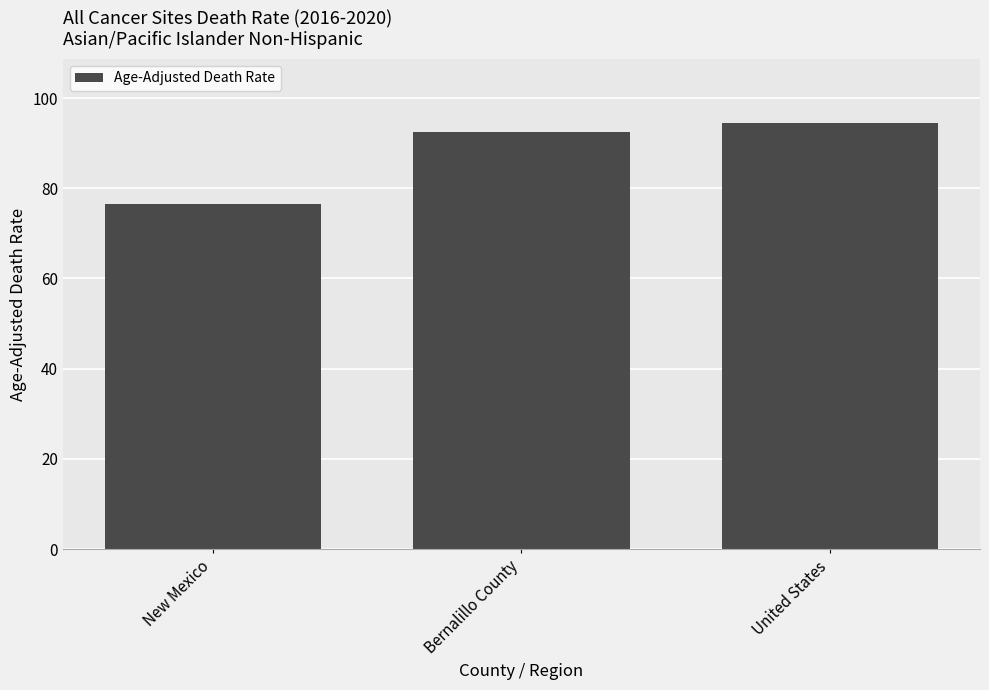

What is the sum of the values at New Mexico and United States?

171.0